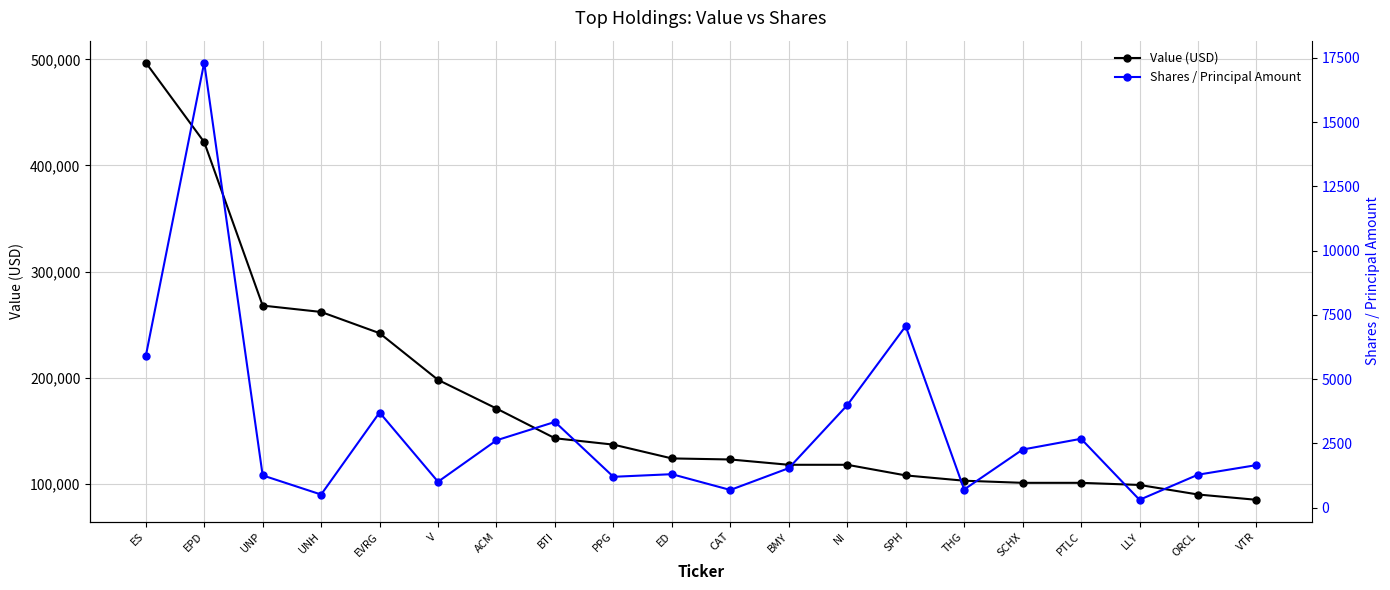

At which label does Shares / Principal Amount reach its peak?

EPD